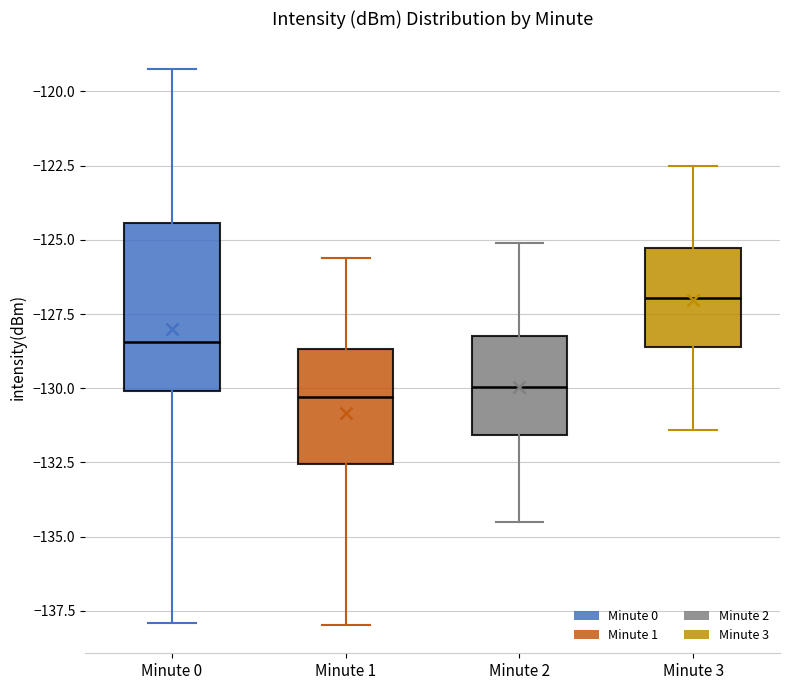

Which box's median line is the highest?

Minute 3